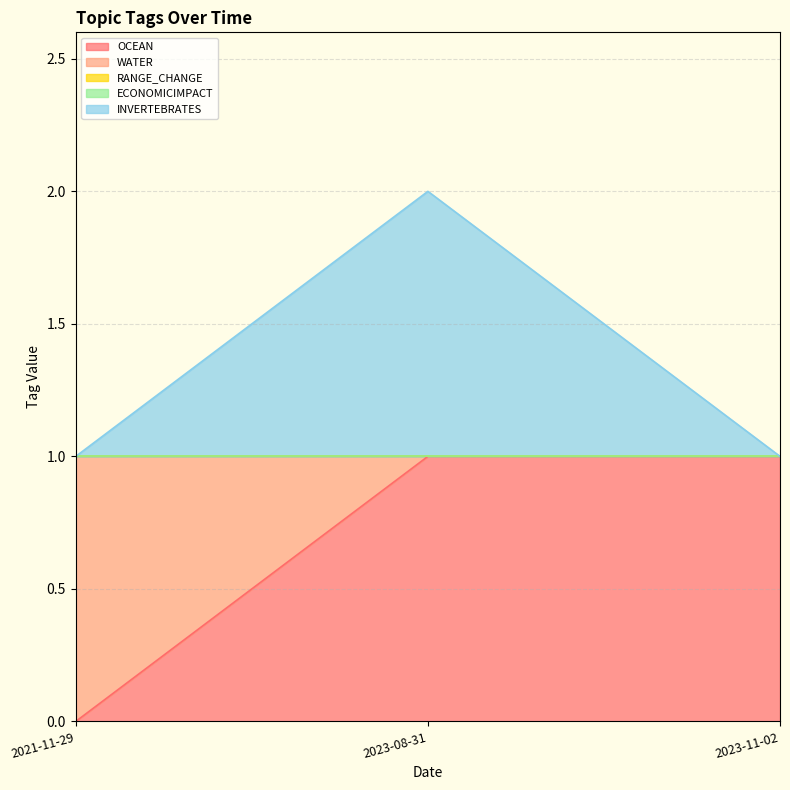

What is the sum of the OCEAN values at 2023-08-31 and 2023-11-02?

2